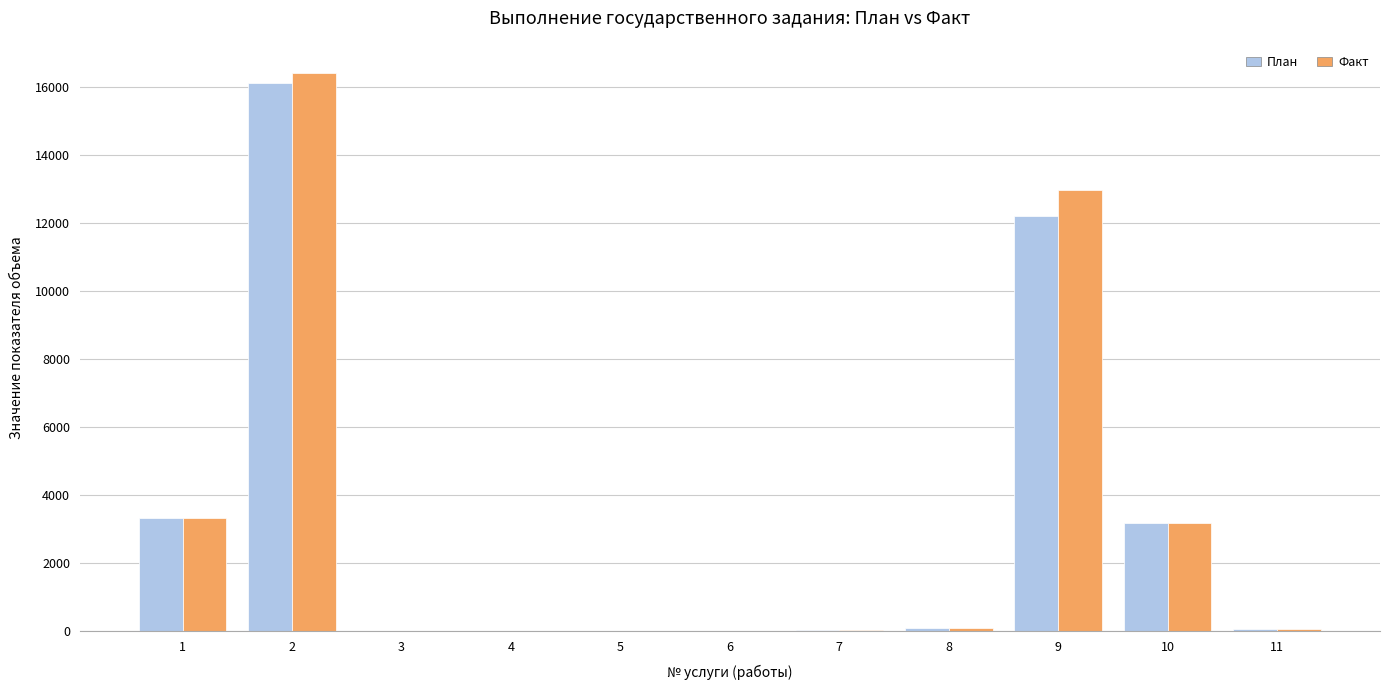

The value of План at 9 is 12200.0. True or false?

True